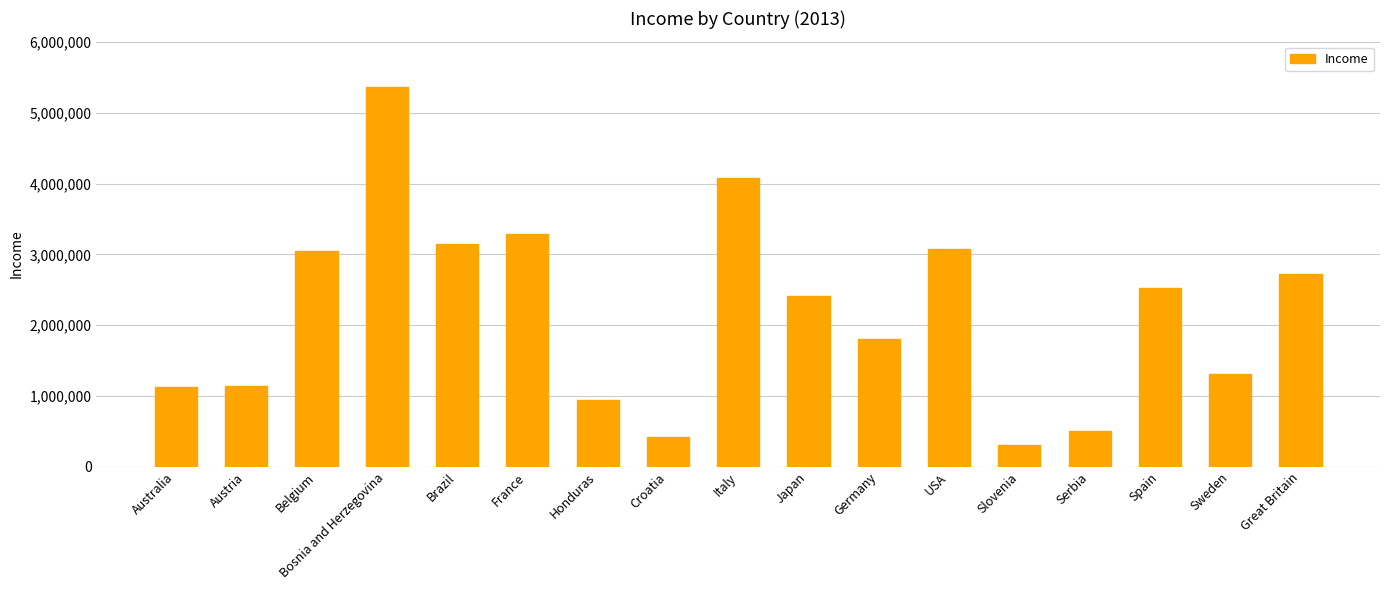

Count the number of data series in this chart.

1